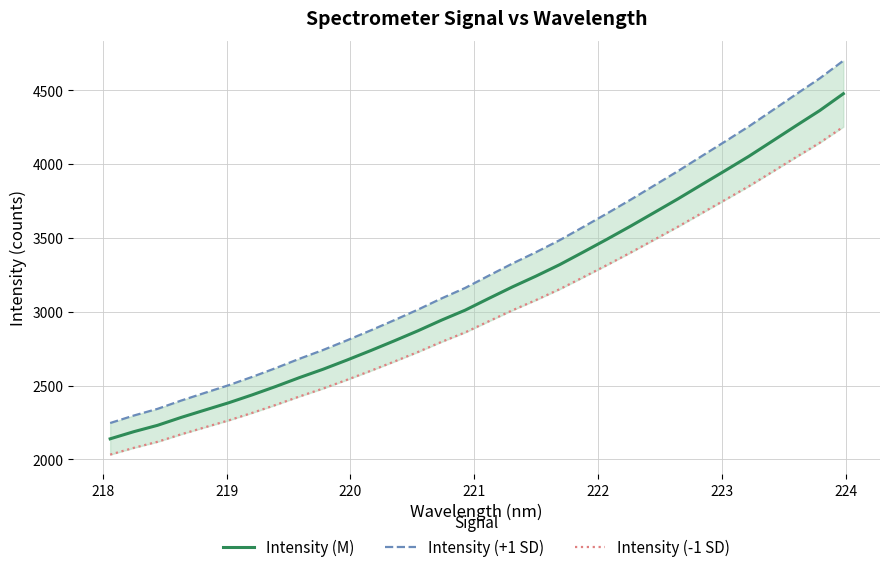

How many values in the Intensity (-1 SD) series exceed 2936?

16